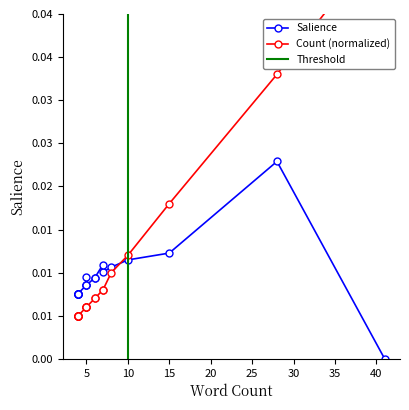

List the series in order of their peak value, highest first.

Count (normalized), Salience